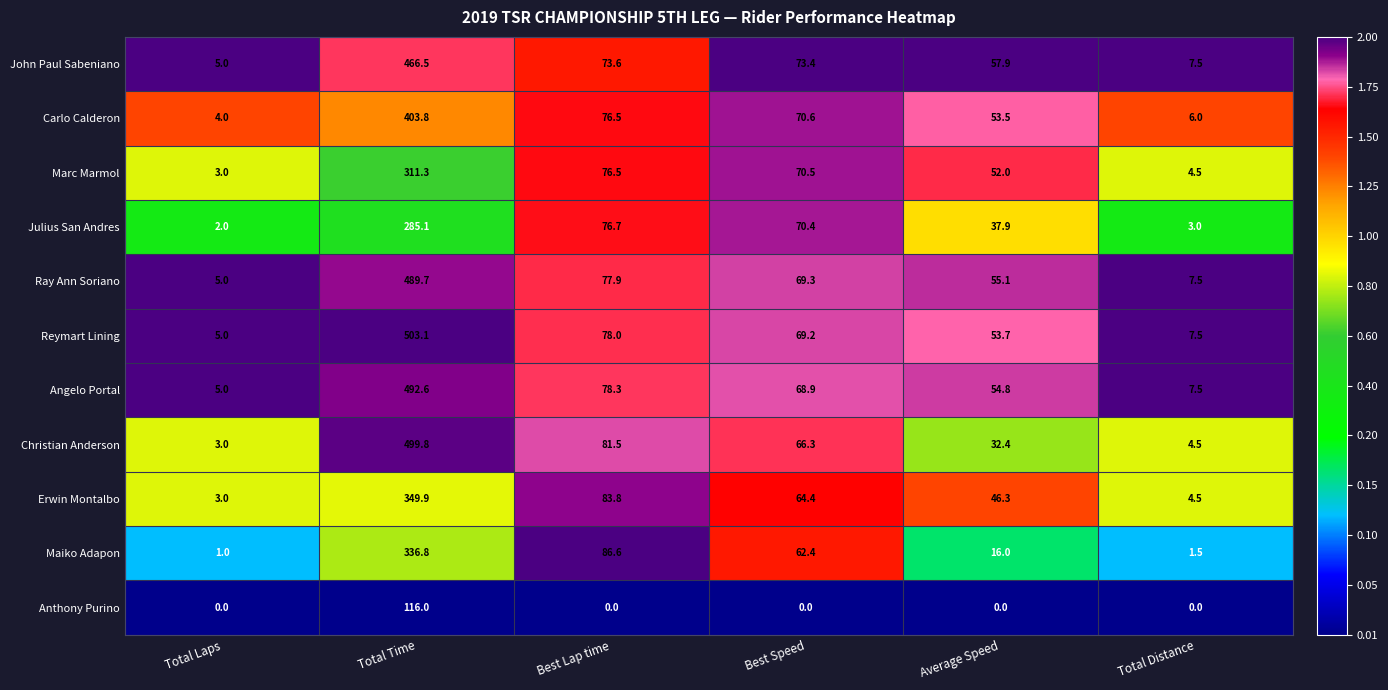

At which category does the chart reach its peak across all series?

Total Time